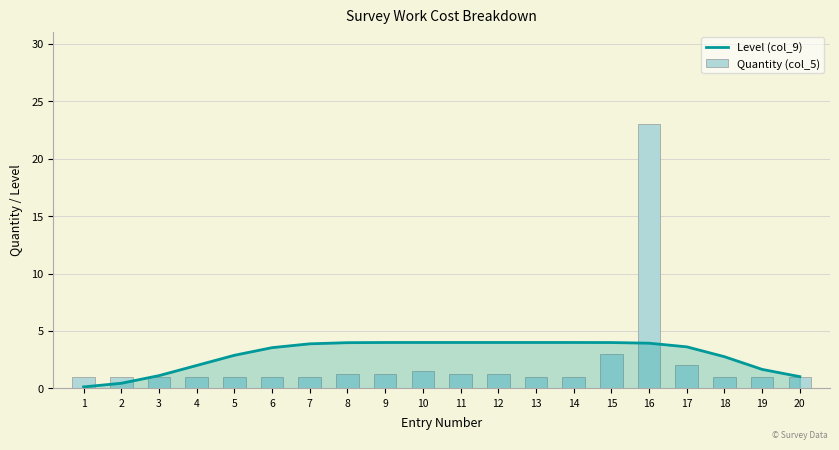

How many groups of bars are there?

20